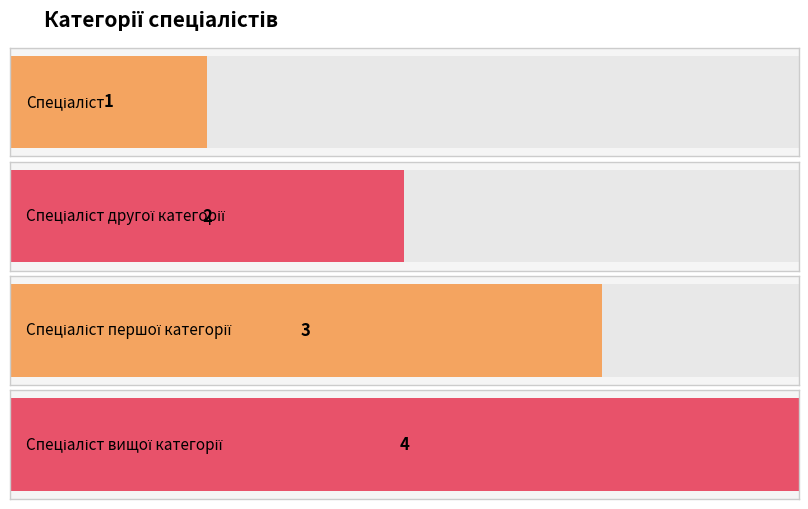

What is the label of the 3rd bar from the right?

Спеціаліст другої категорії